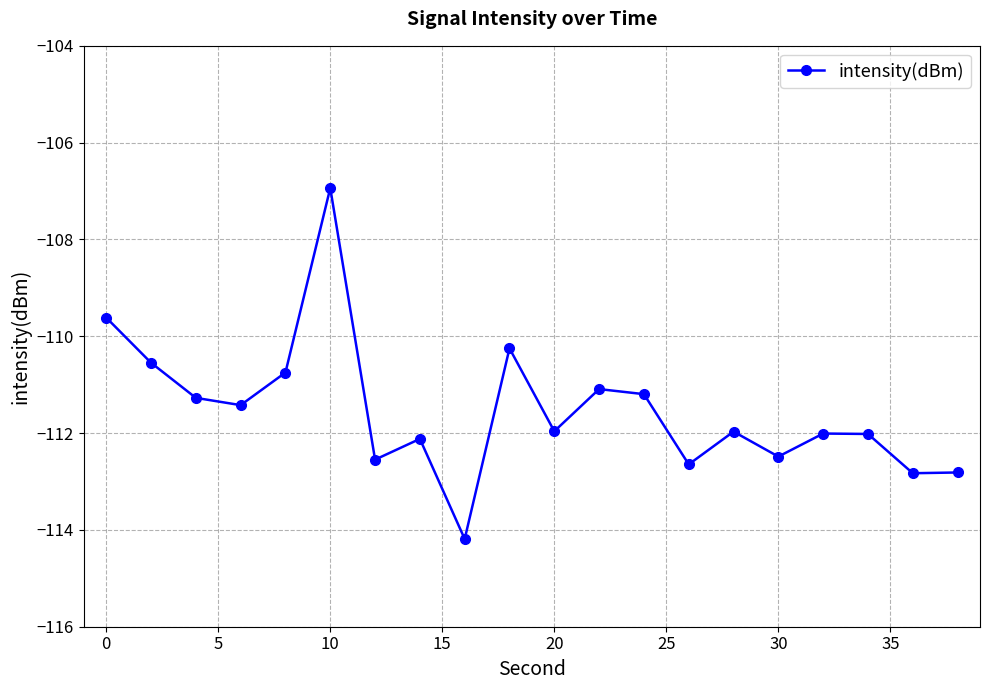

How many data points are above -111?

5